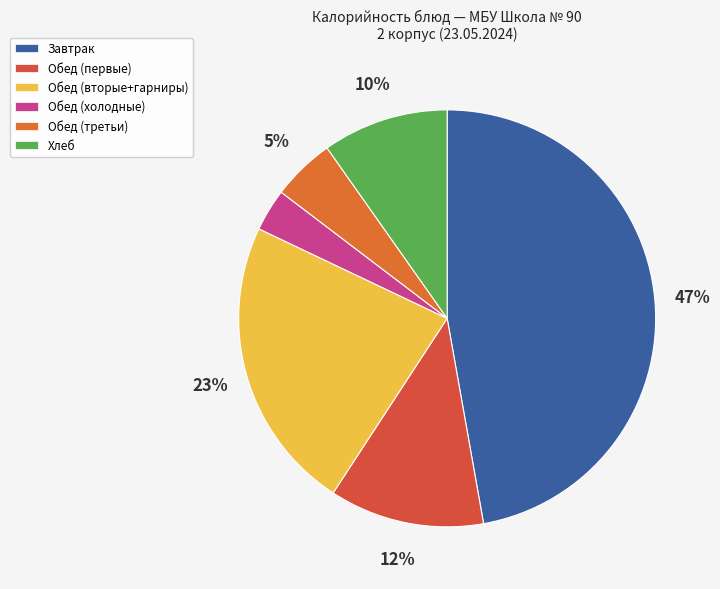

Rank the categories by value from highest to lowest.

Завтрак, Обед (вторые+гарниры), Обед (первые), Хлеб, Обед (третьи), Обед (холодные)